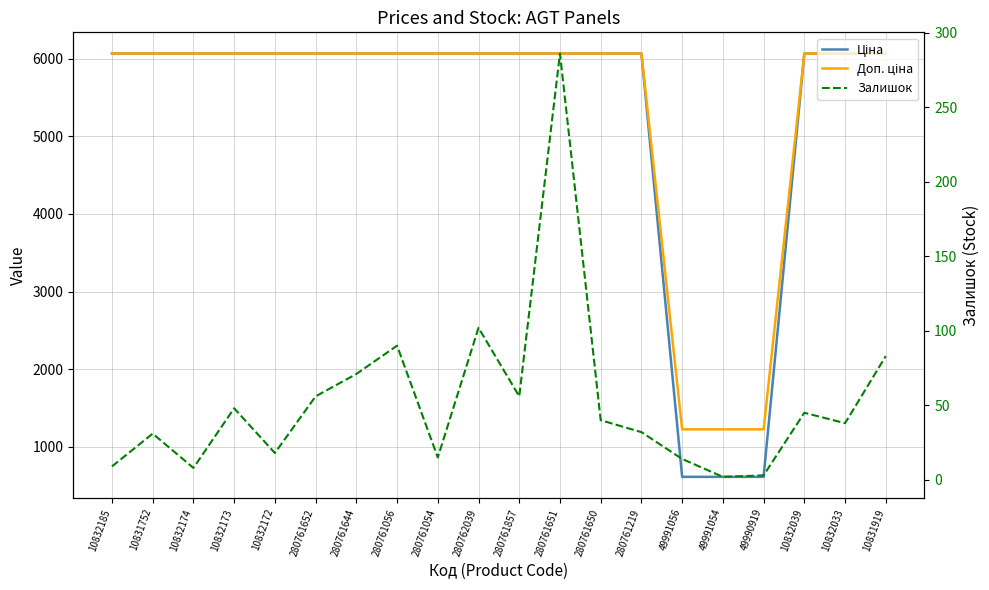

Is it true that Доп. ціна equals 6067.2 at 280761219?

True